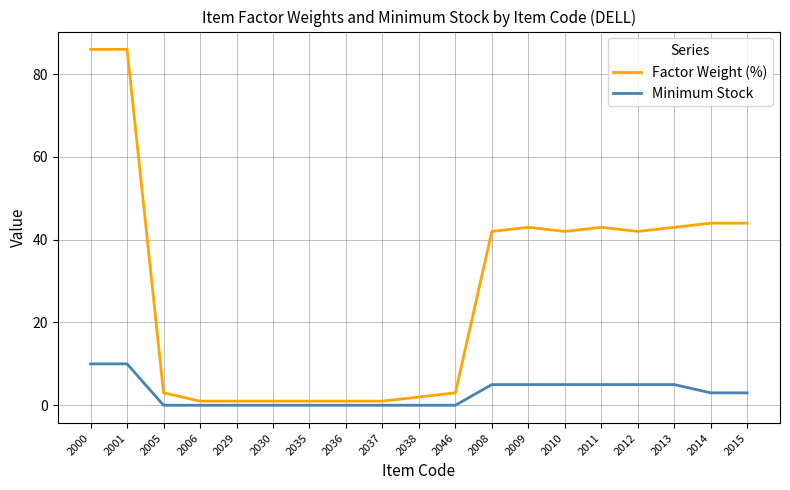

What position from the right is 2005?

17